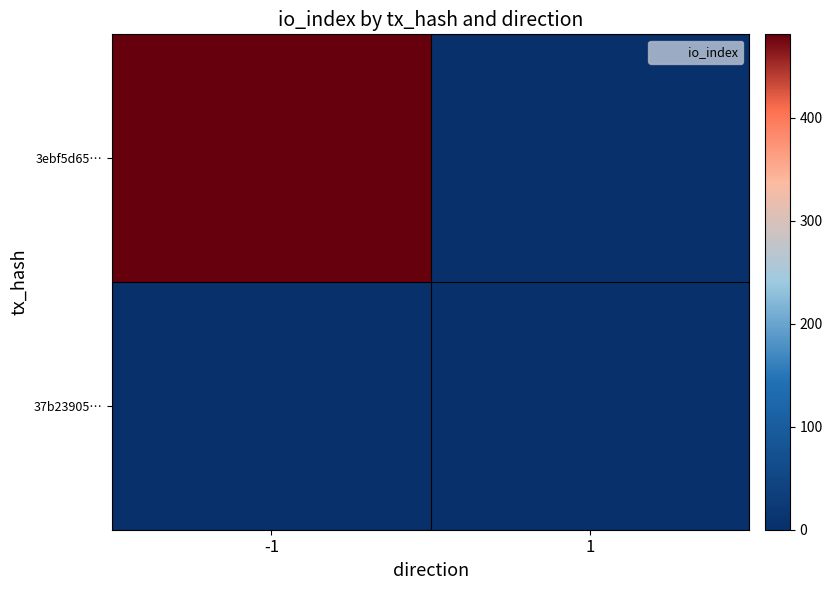

Count the number of data series in this chart.

2